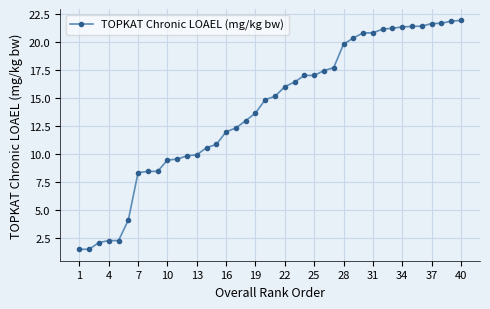

Does the chart have visible grid lines?

Yes